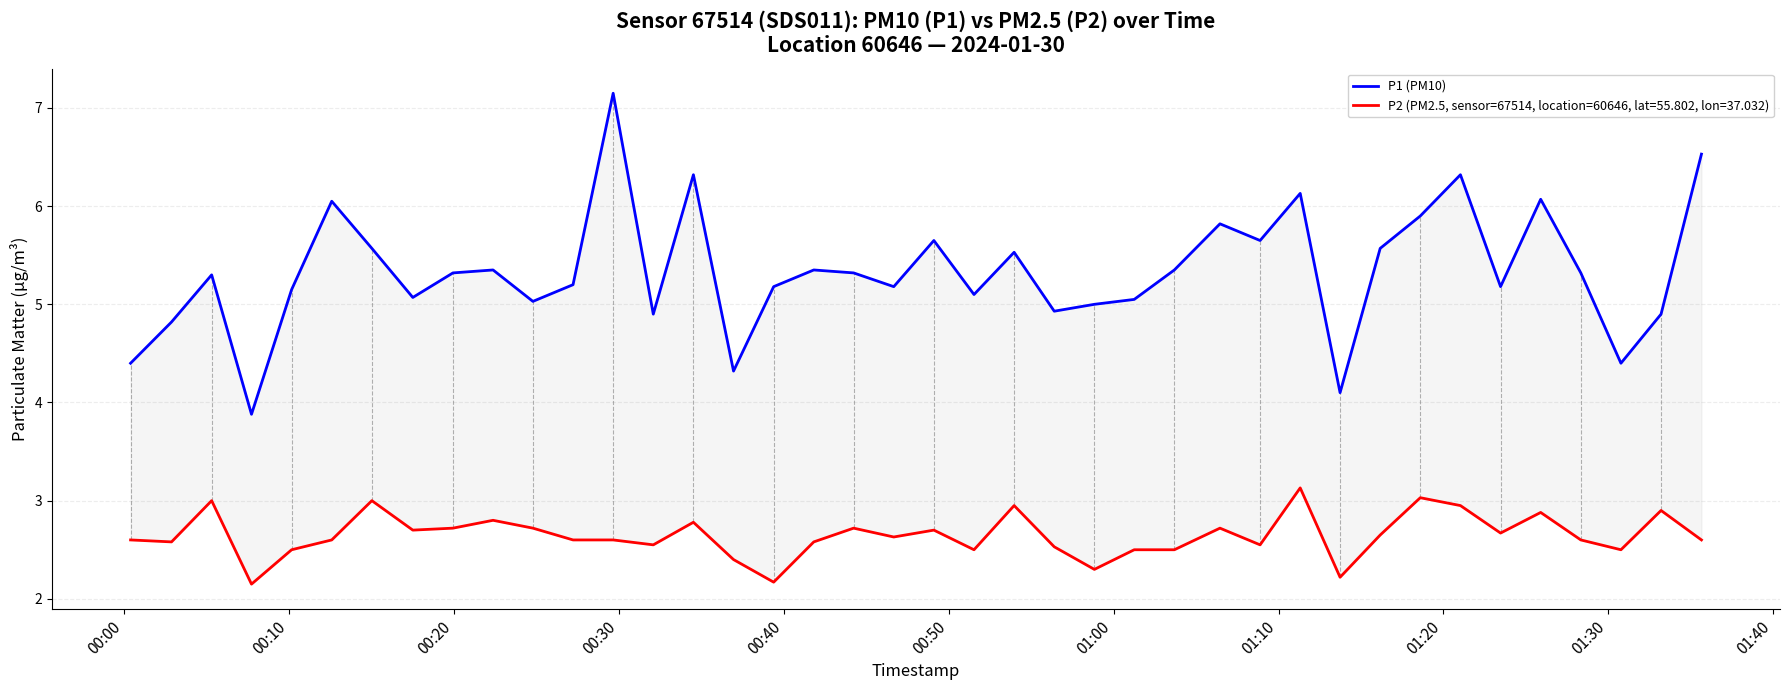

The value at 16 is 7.0. True or false?

False